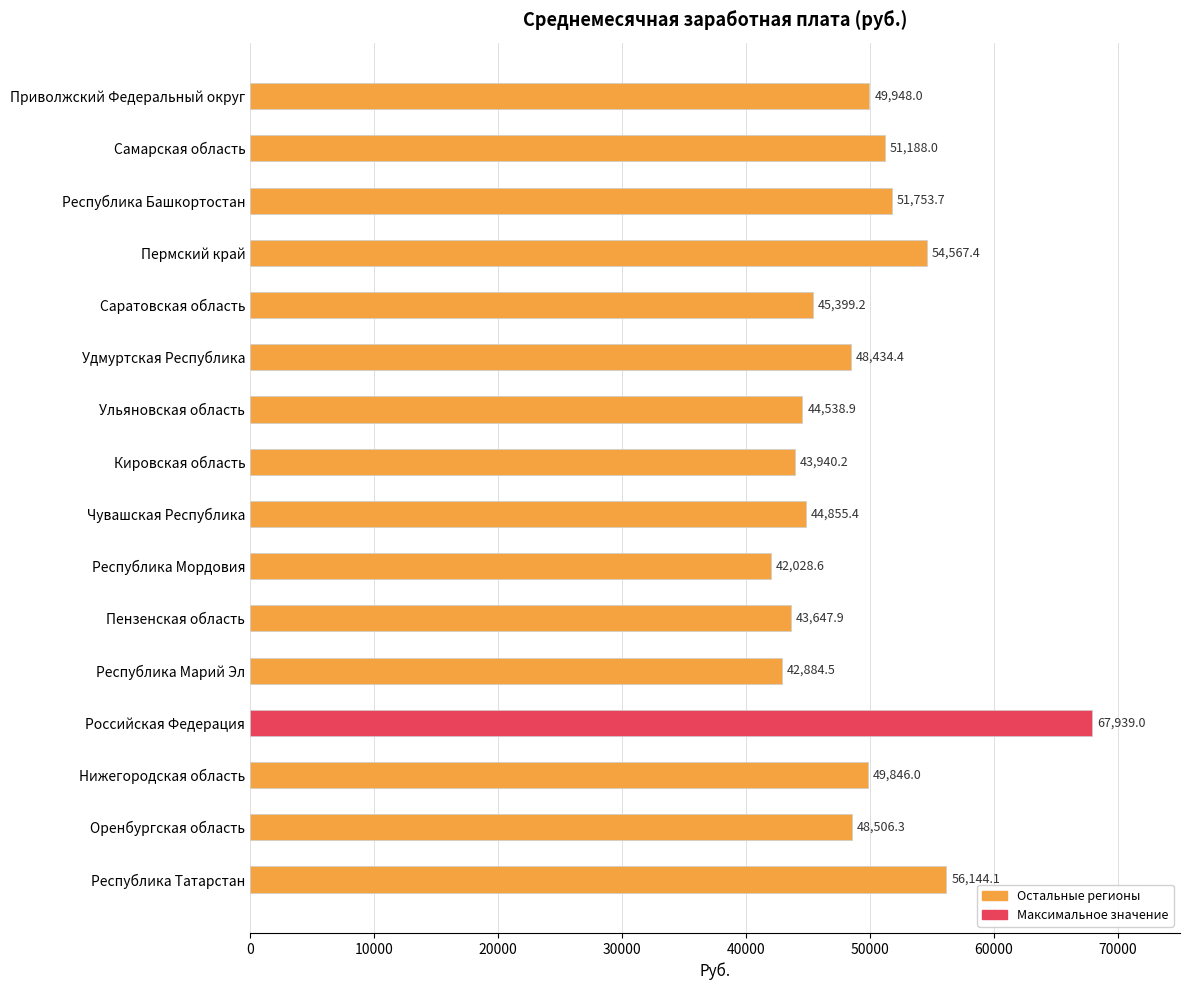

What is the change in value from Самарская область to Саратовская область?

-5788.8